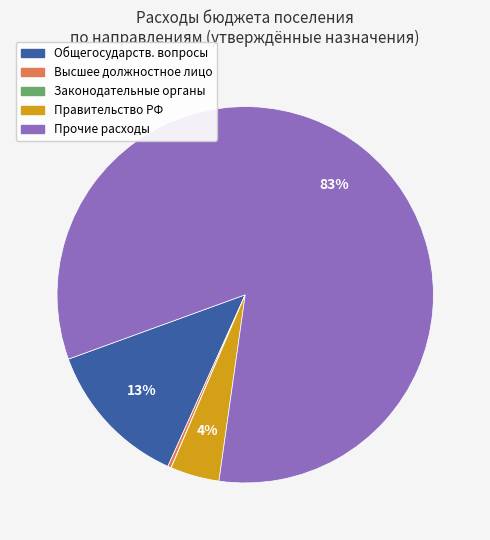

Does any single category account for the majority?

Yes